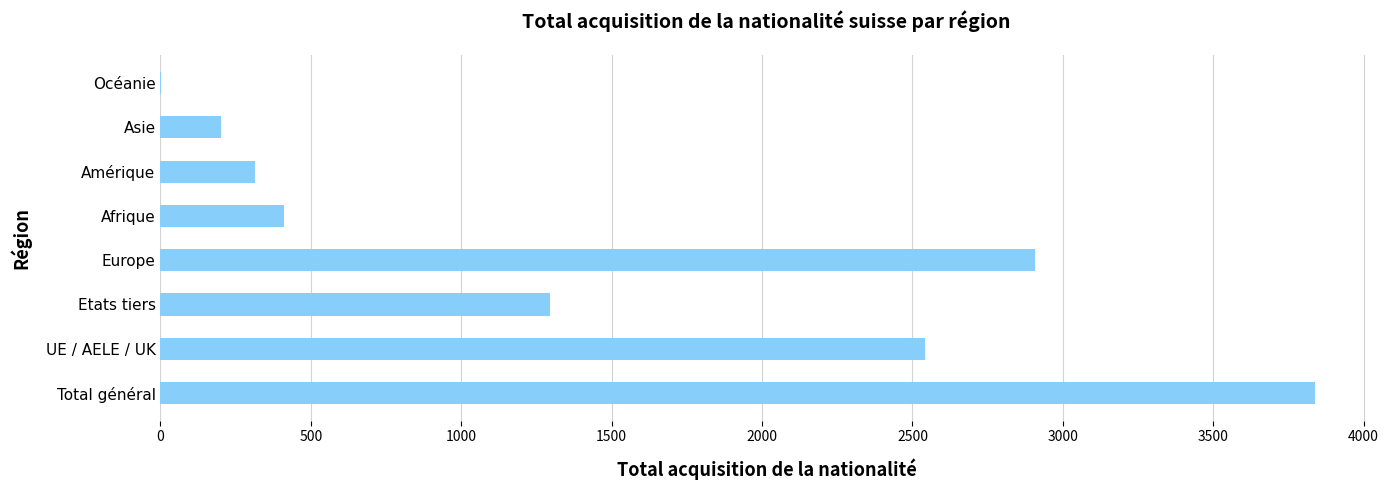

Reading top to bottom, what are all the values shown in this chart?

Océanie=3	Asie=200	Amérique=314	Afrique=411	Europe=2906	Etats tiers=1294	UE / AELE / UK=2543	Total général=3837